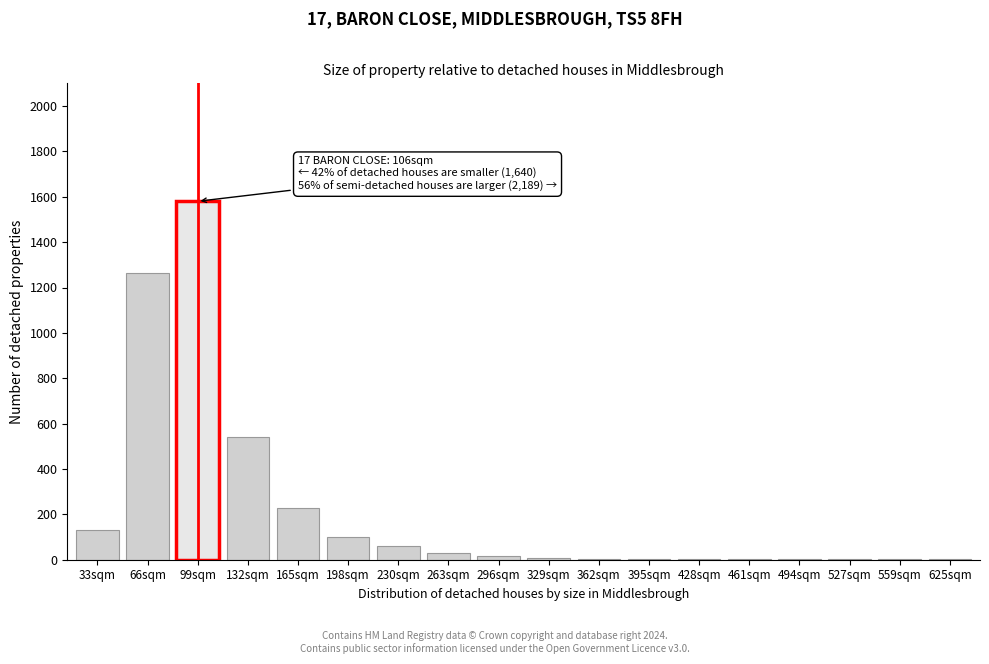

True or false: the data shows 663 at 99sqm.

False